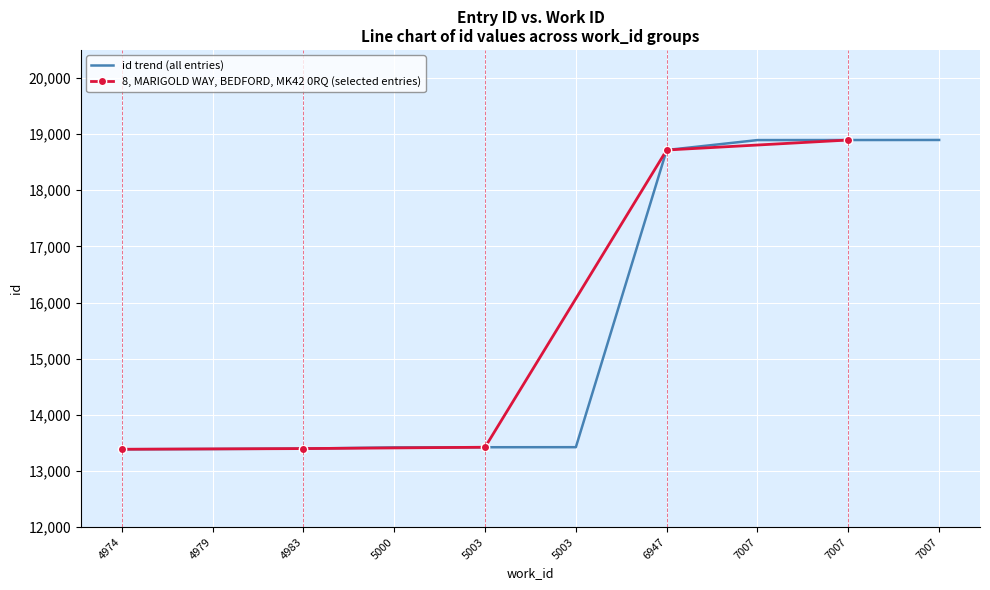

Reading left to right, list all the values displayed in this chart.

4974=13386	4979=13391	4983=13398	5000=13419	5003=13422	5003=13423	6947=18717	7007=18894	7007=18895	7007=18896